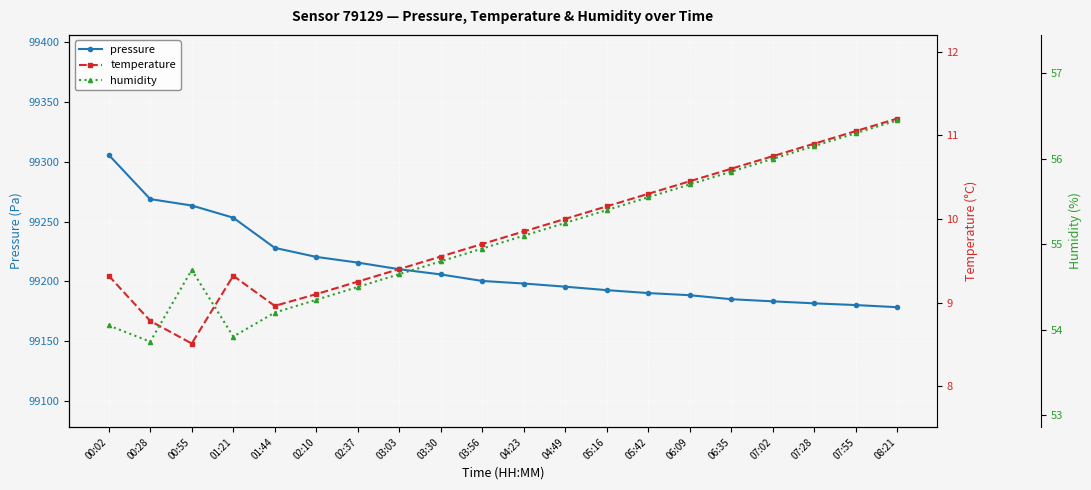

How many values in the pressure series are below 99200?

10